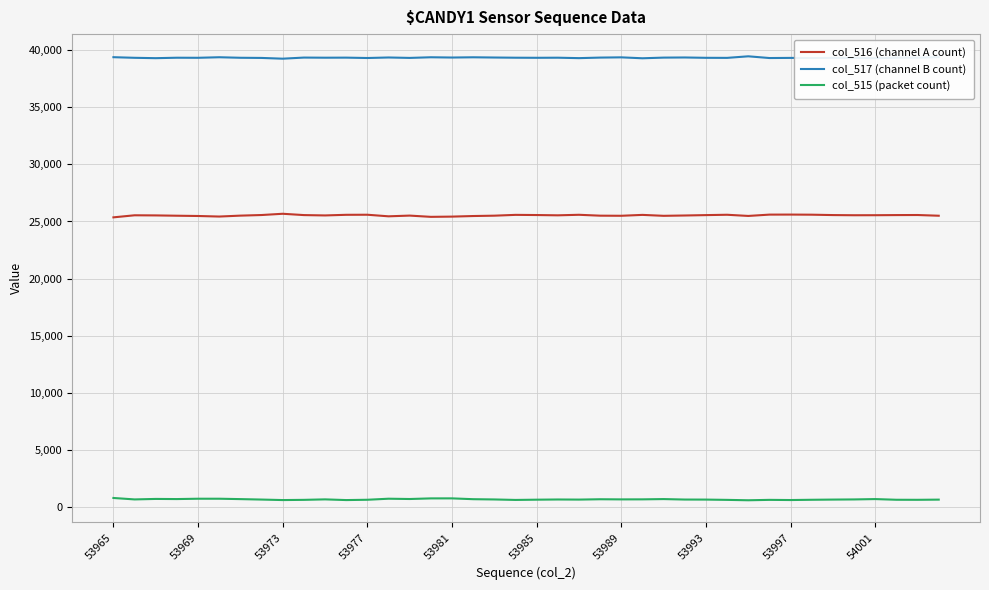

Which series has the largest total across all categories?

col_517 (channel B count)